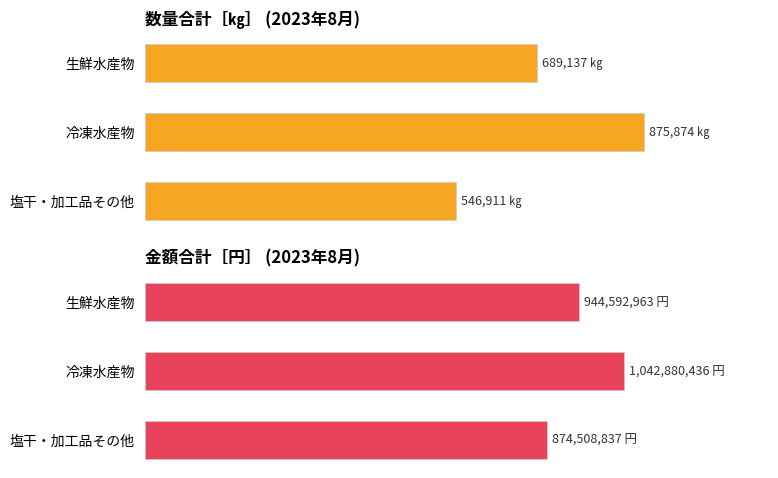

At how many categories does at least one series exceed 821496690?

3